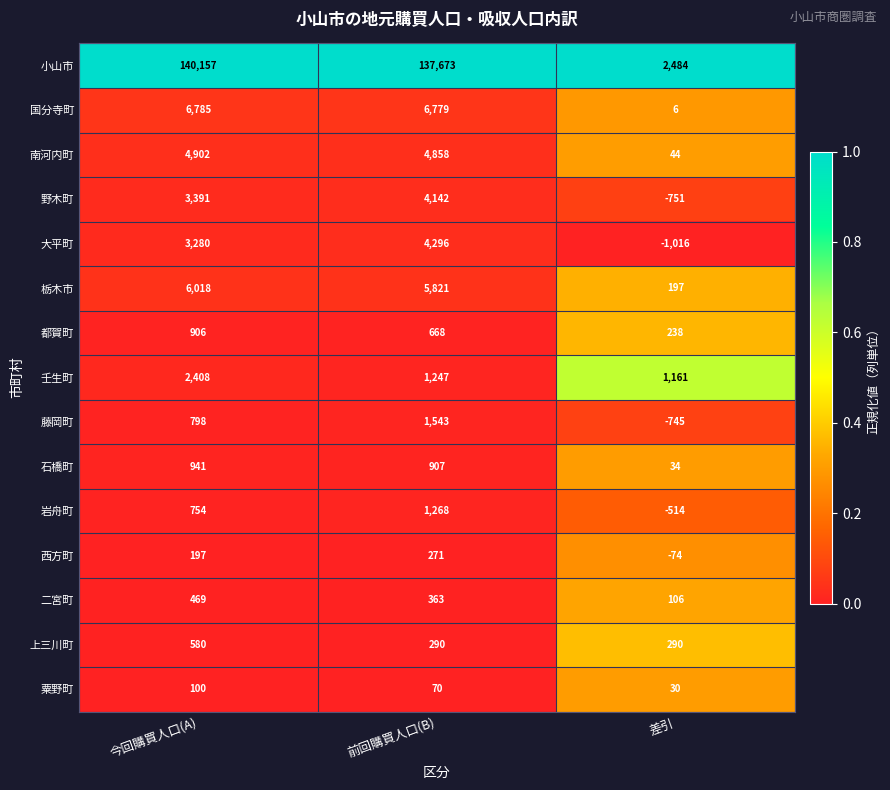

What value does the 二宮町 series have at 前回購買人口(B)?

363